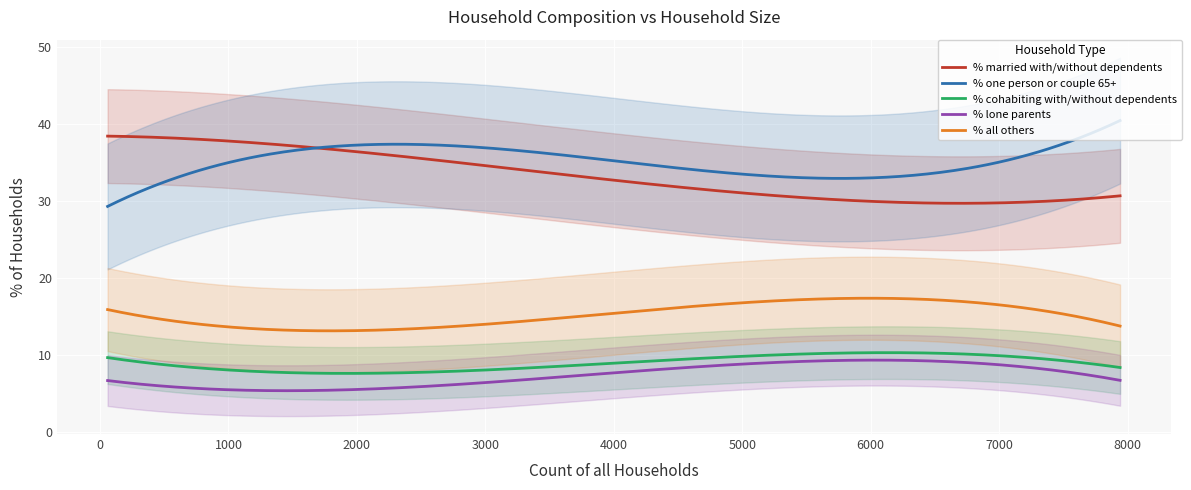

True or false: % married with/without dependents and % one person or couple 65+ cross at least once.

True